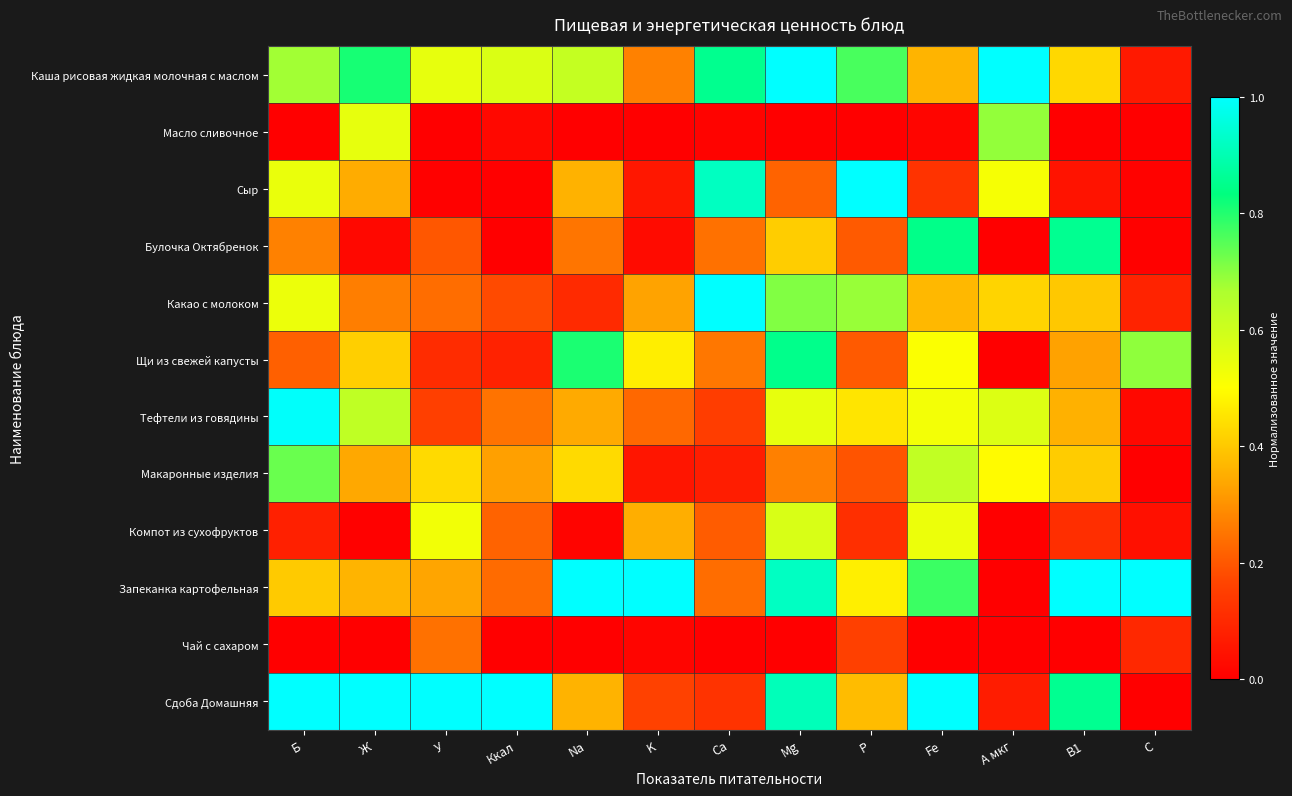

At which category does the chart reach its peak across all series?

Mg